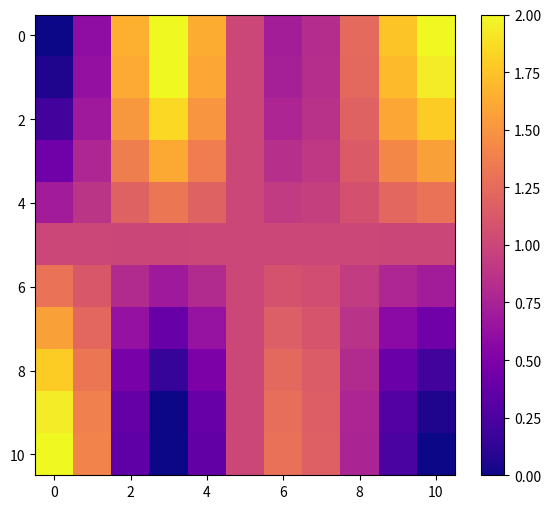

Count the number of data series in this chart.

11